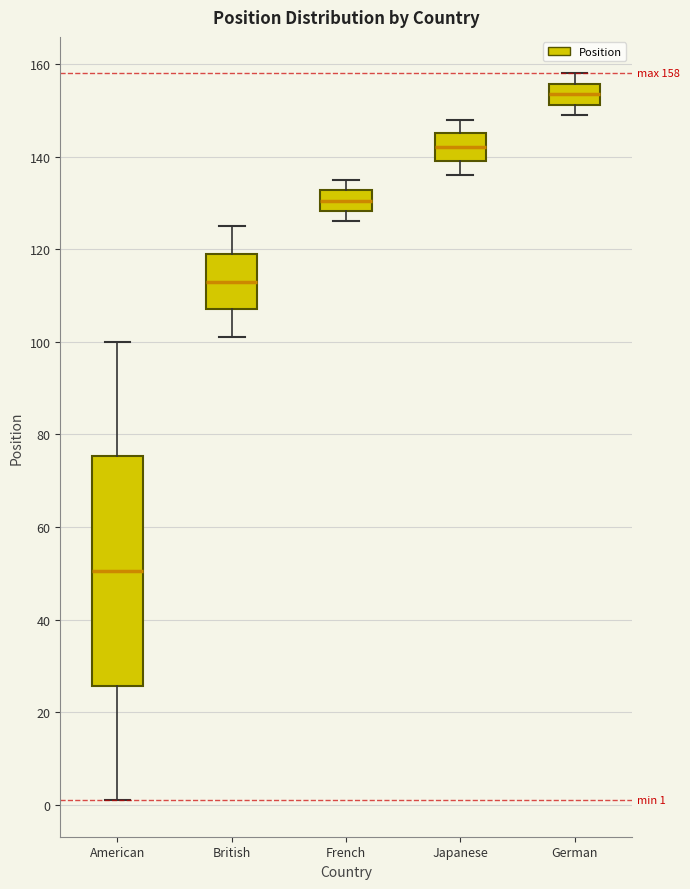

Comparing the boxes themselves (not the whiskers), which one is the tallest?

American